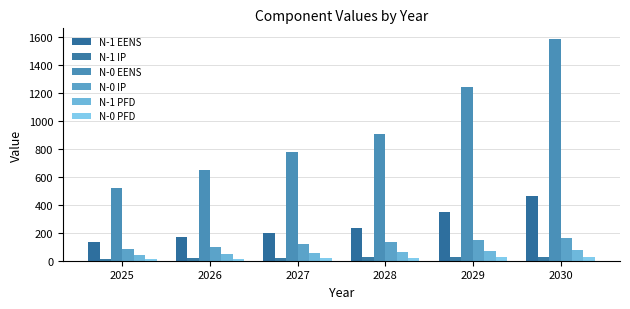

Is it true that N-1 PFD equals 54.7 at 2027?

True